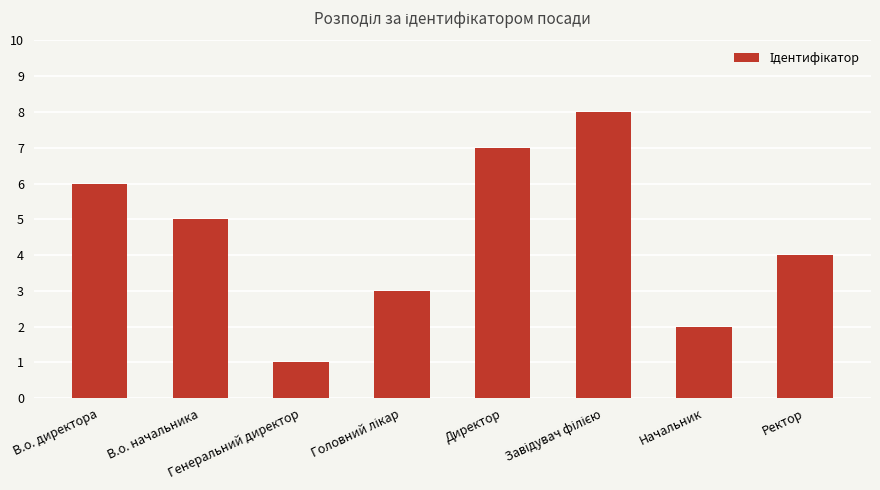

True or false: the data shows 11 at Директор.

False